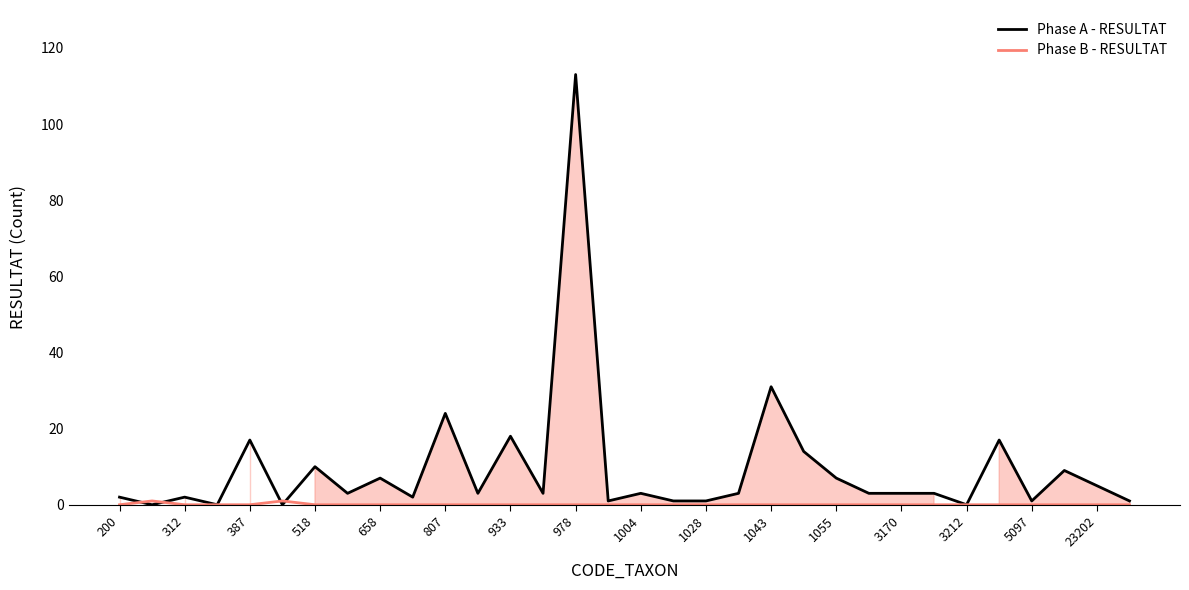

What is the sum of all Phase A - RESULTAT values?

307